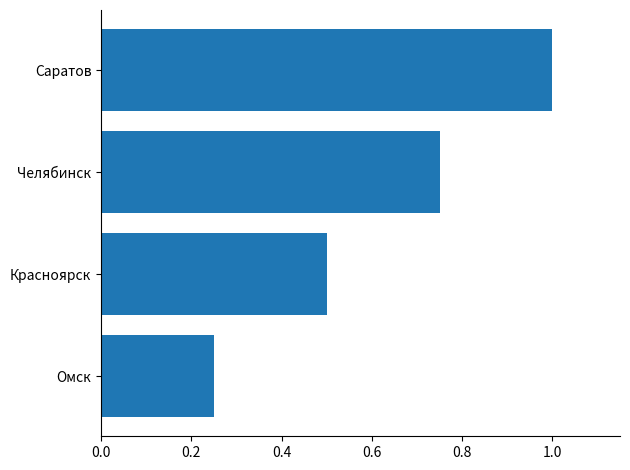

Rank the categories by value from lowest to highest.

Омск, Красноярск, Челябинск, Саратов